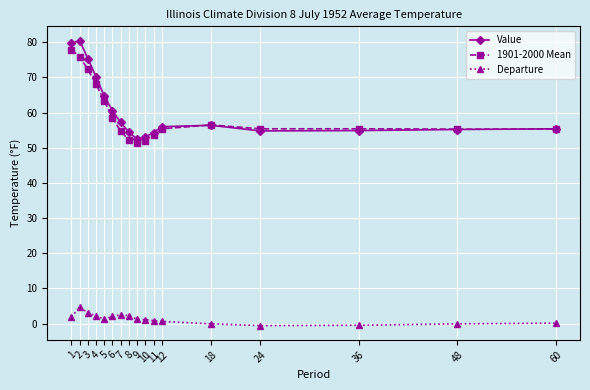

Rank the series by their maximum value, from lowest to highest.

Departure, 1901-2000 Mean, Value